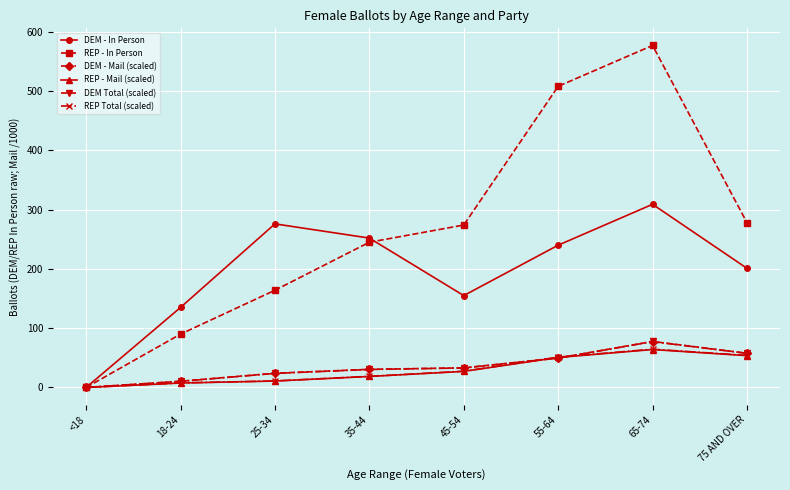

How many lines are shown in the chart?

6